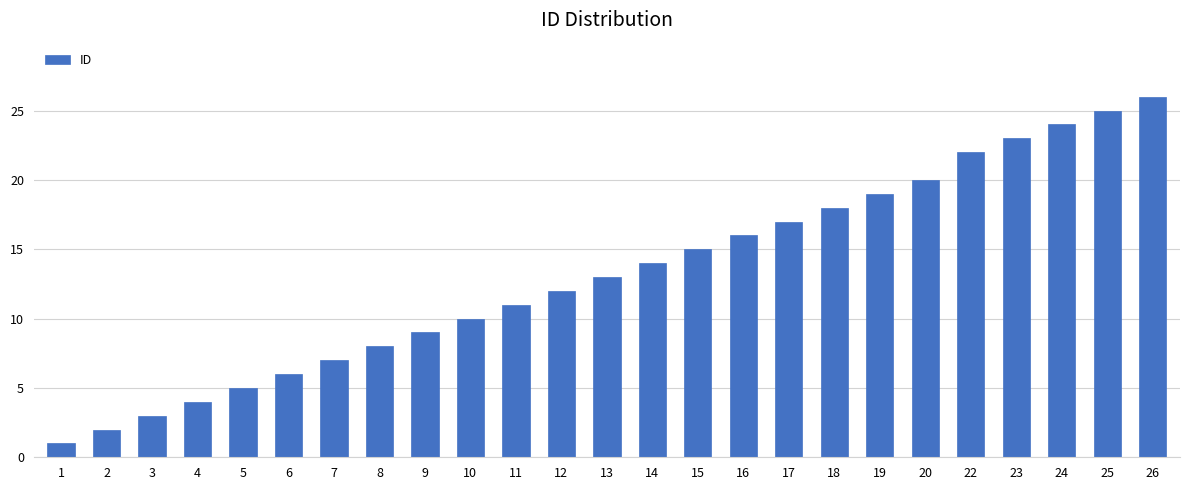

Reading left to right, extract all data points from this chart.

1=1	2=2	3=3	4=4	5=5	6=6	7=7	8=8	9=9	10=10	11=11	12=12	13=13	14=14	15=15	16=16	17=17	18=18	19=19	20=20	22=22	23=23	24=24	25=25	26=26